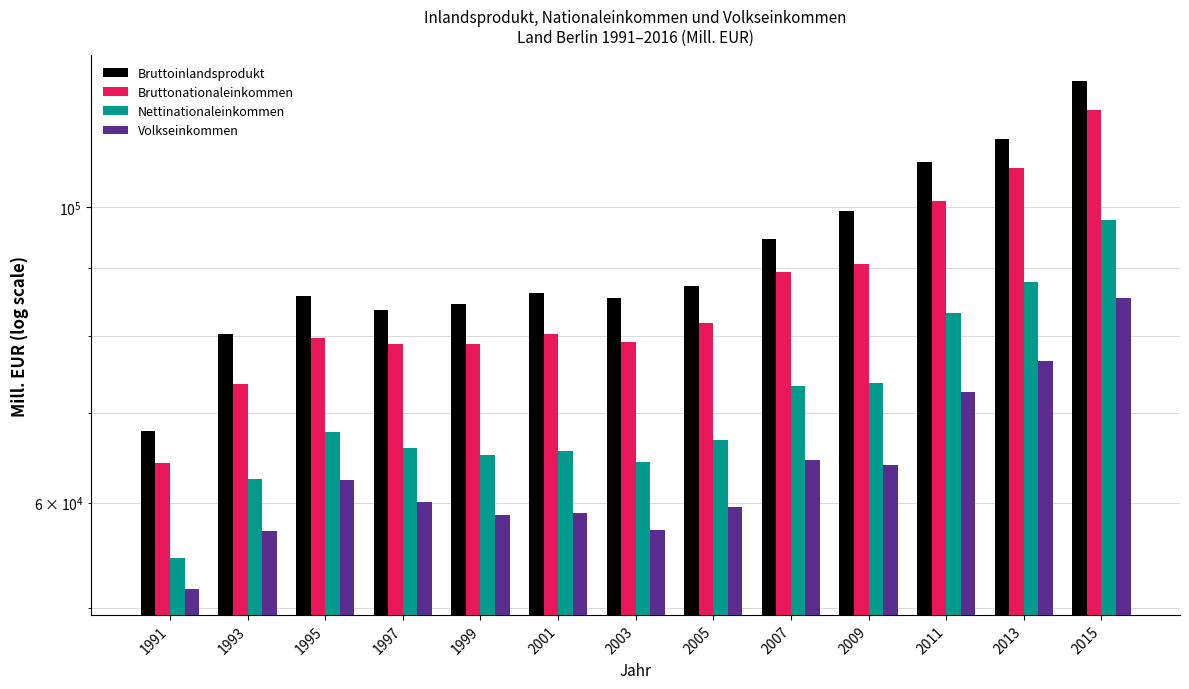

Reading right to left, transcribe all the data shown in this chart.

Bruttoinlandsprodukt: 124400.6	112602.9	108142.6	99267.1	94674.6	87253.7	85474.4	86183.2	84566.4	83728.6	85735.6	80356.8	67842.6
Bruttonationaleinkommen: 118384.4	106947.2	101128.8	90626.2	89447.5	81816.1	79182.8	80348.6	78937.1	78894.3	79804.7	73674.0	64203.4
Nettinationaleinkommen: 97729.4	87825.9	83318.9	73743.4	73454.4	66845.8	64367.2	65593.1	65189.9	65969.6	67751.6	62512.0	54507.9
Volkseinkommen: 85499.2	76632.1	72622.6	64027.1	64615.2	59516.7	57172.8	58885.4	58687.7	60068.7	62365.9	57162.5	51622.2